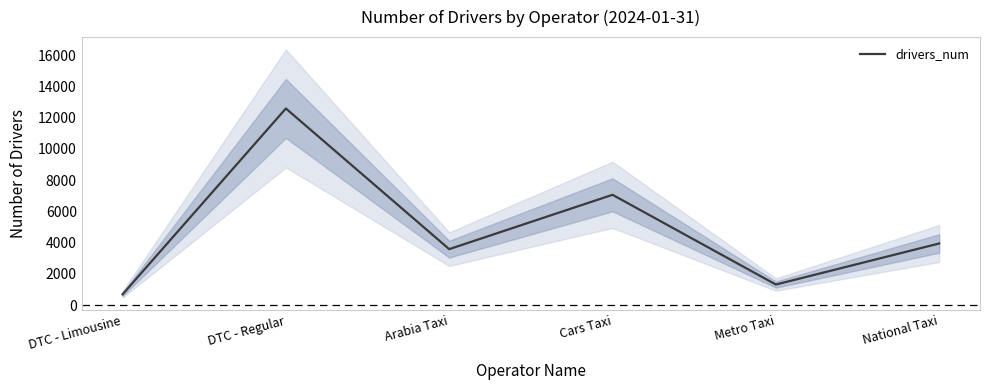

What value does the data have at Cars Taxi, to the nearest 100?

7100